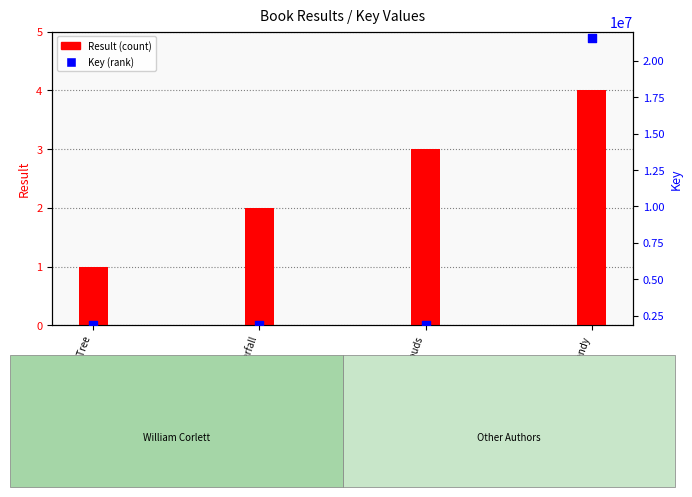

What are all the series names shown in the legend?

Result, Key